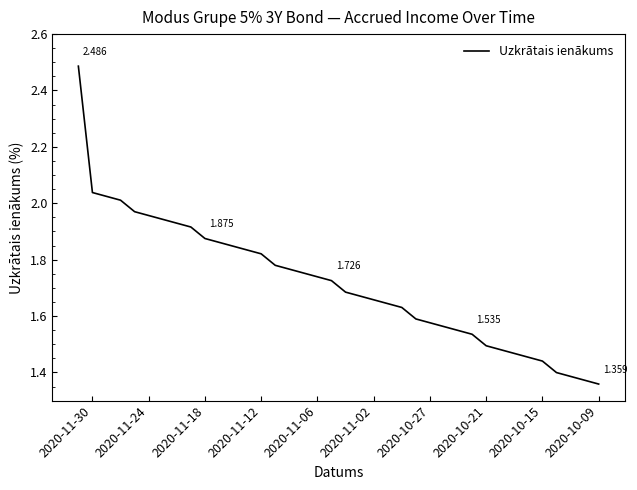

Does the chart display data point markers on the line(s)?

No